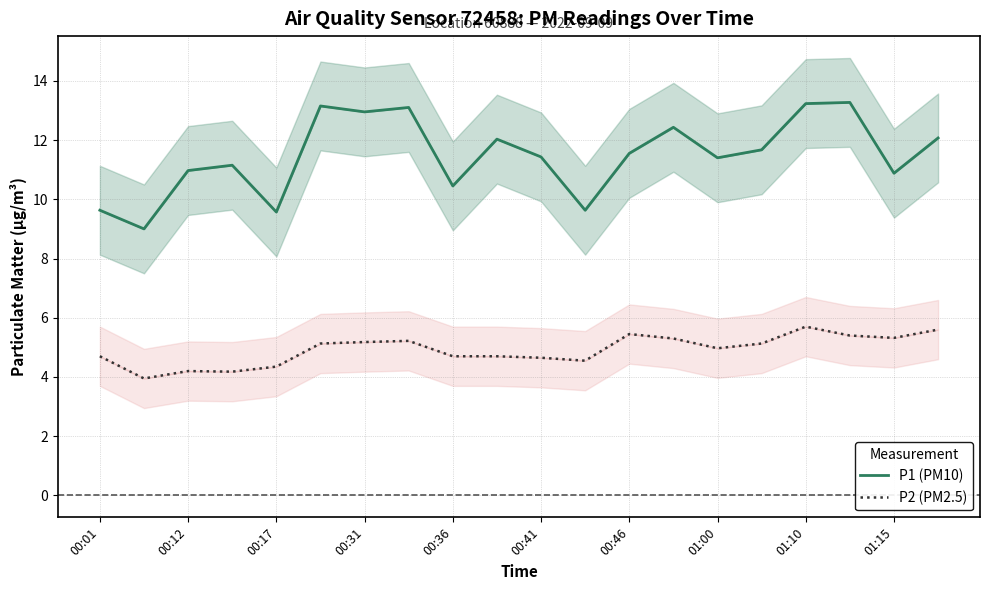

Is this an area chart (filled region under the line)?

No